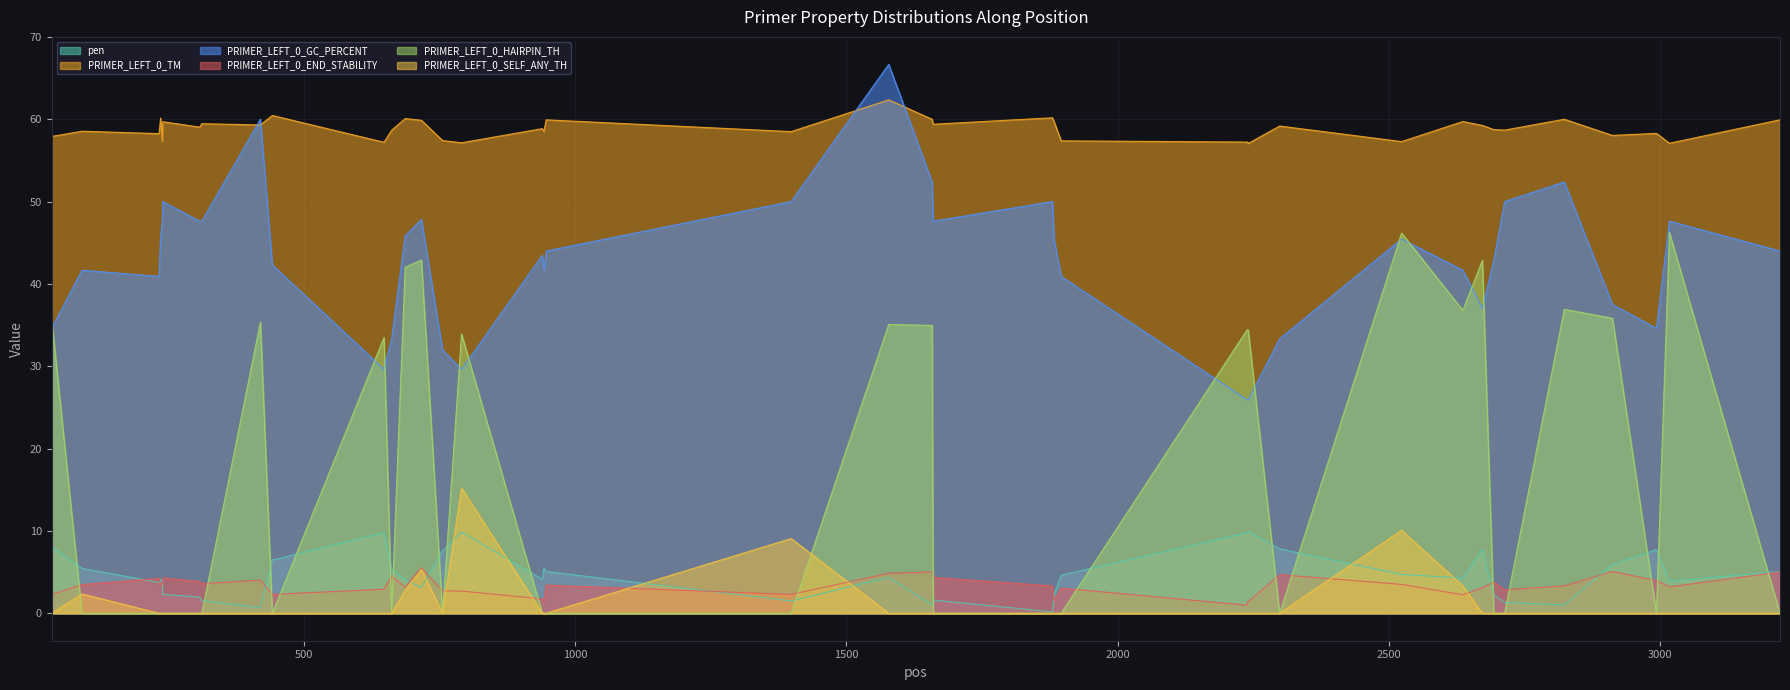

What is the spread (max minus min) of values at 2240?

57.2